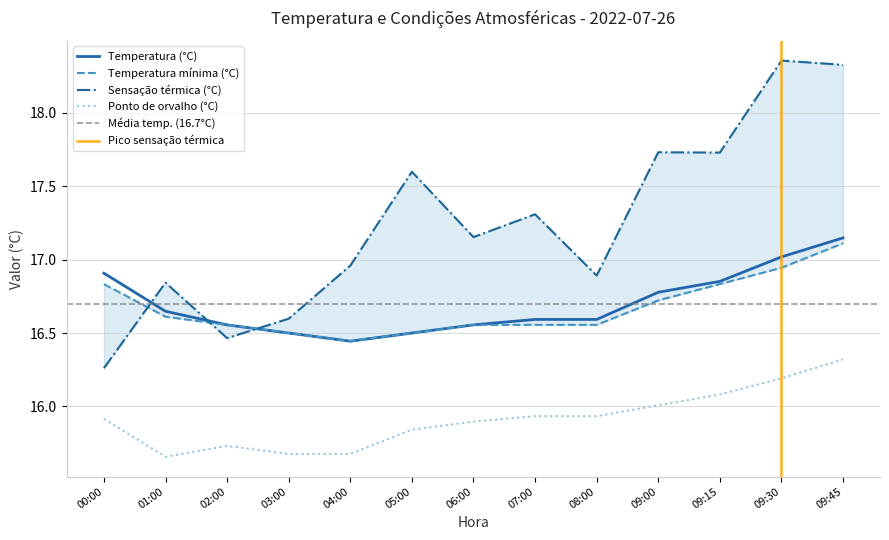

Which category has the highest value in the Temperatura (°C) series?

09:45